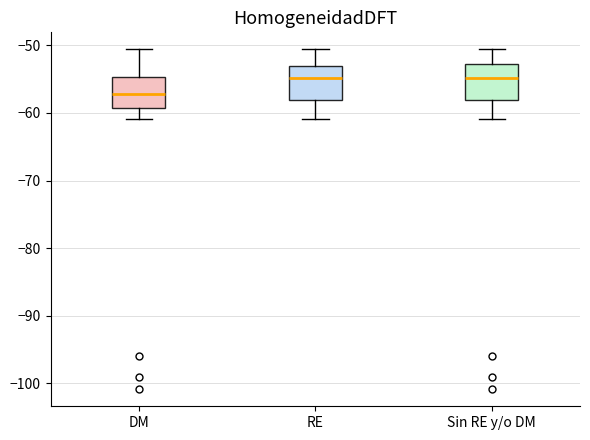

Where does the upper whisker of the box for Sin RE y/o DM end on the y-axis? The values are not printed on the chart, so give them approximately, as read against the axis.

-51